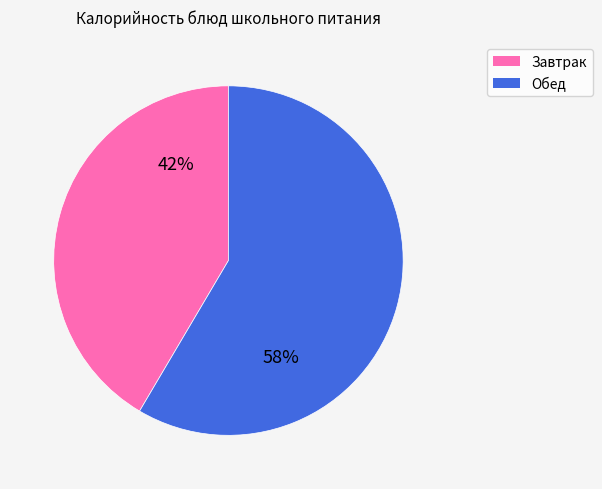

Is there any slice that represents more than half of the pie?

Yes